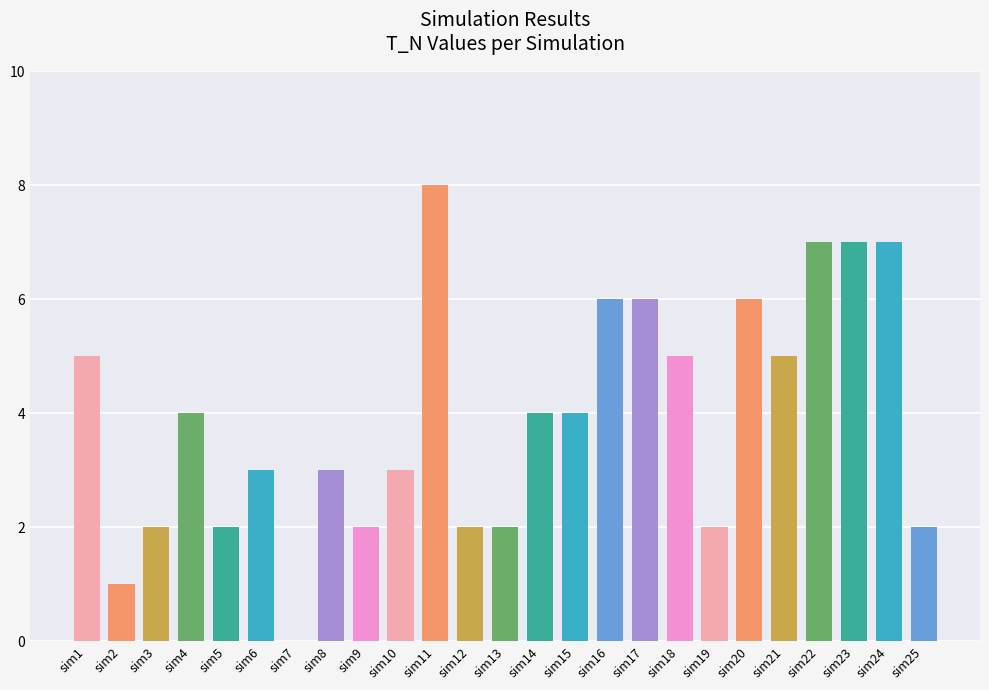

Approximately how many times larger is the value at sim14 compared to sim17?

0.7